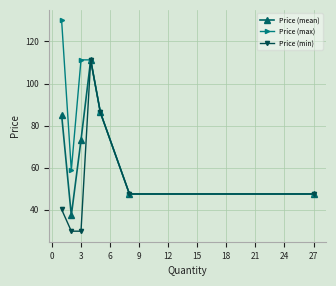

True or false: Price (mean) has more than 2 interior local peaks.

False